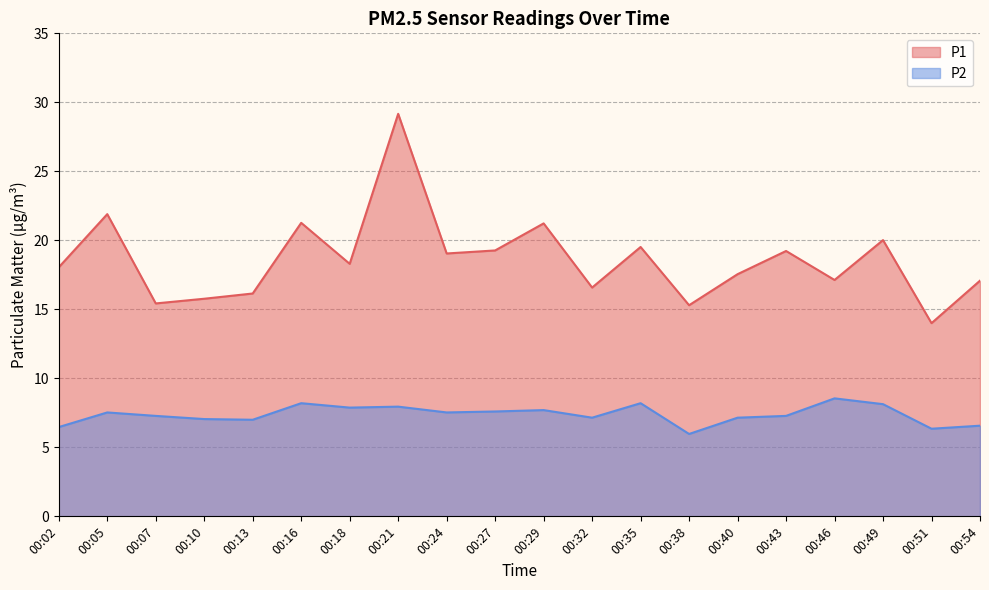

The value of P2 at 00:32 is 7.2. True or false?

True